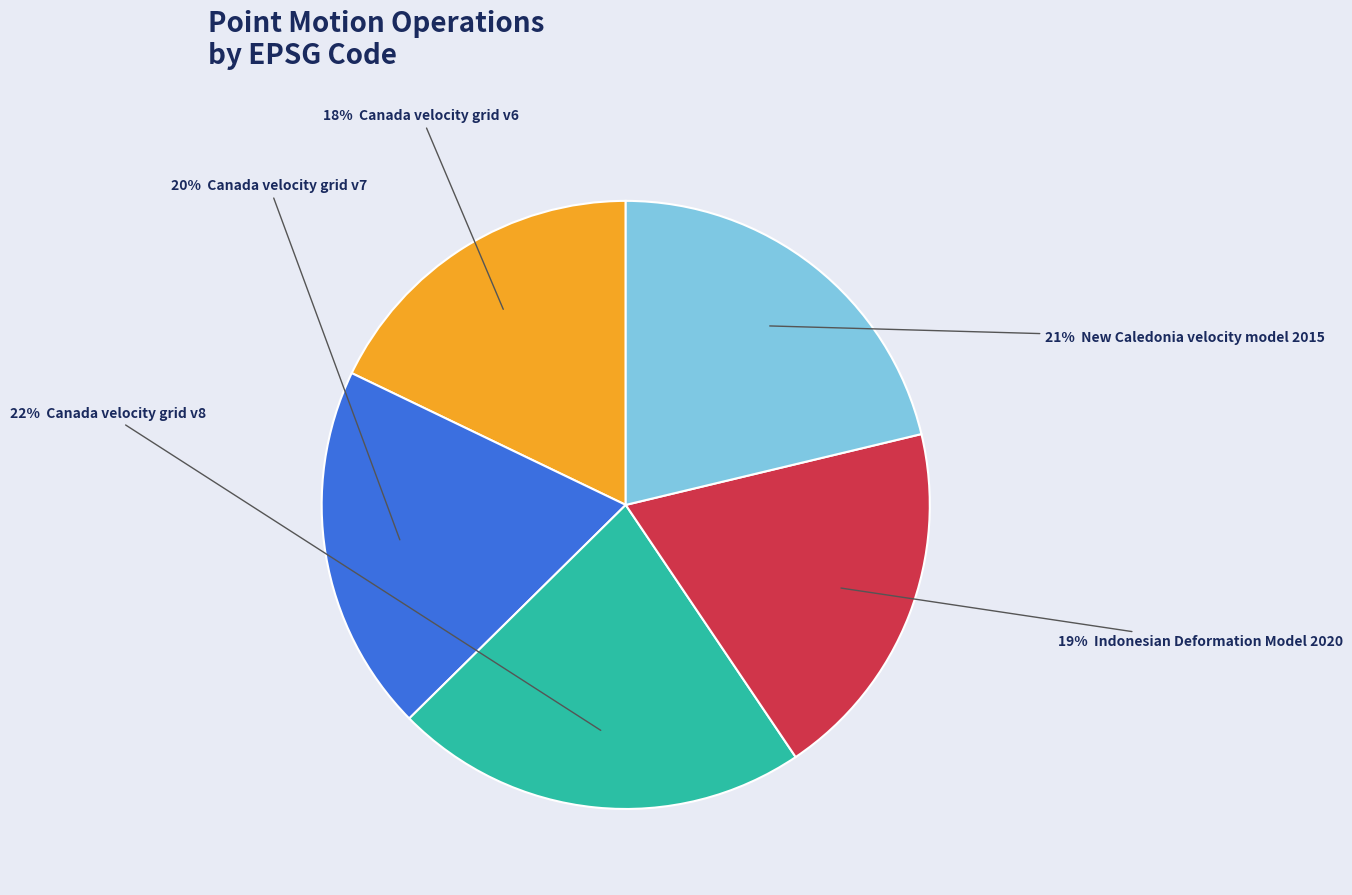

To the nearest percent, what is the average slice percentage?

20%